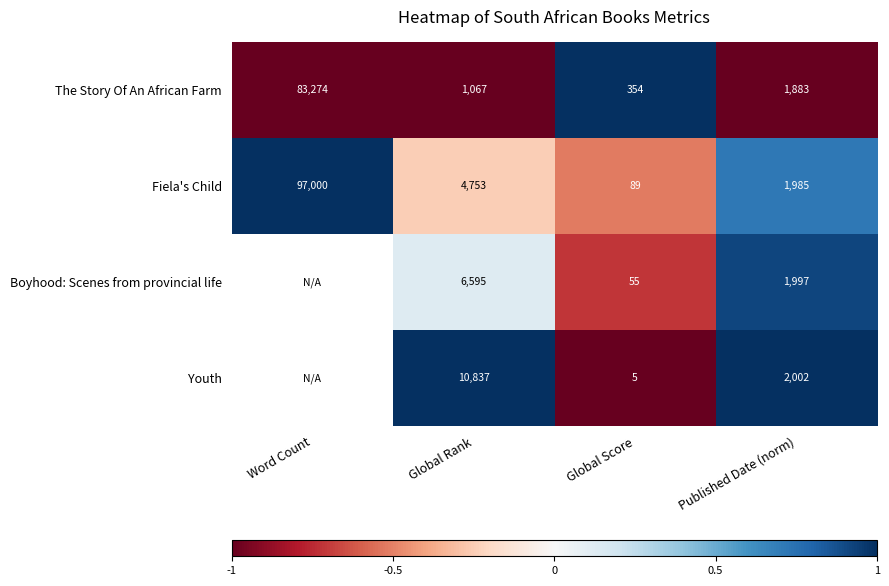

The value of Fiela's Child at Word Count is 40731. True or false?

False